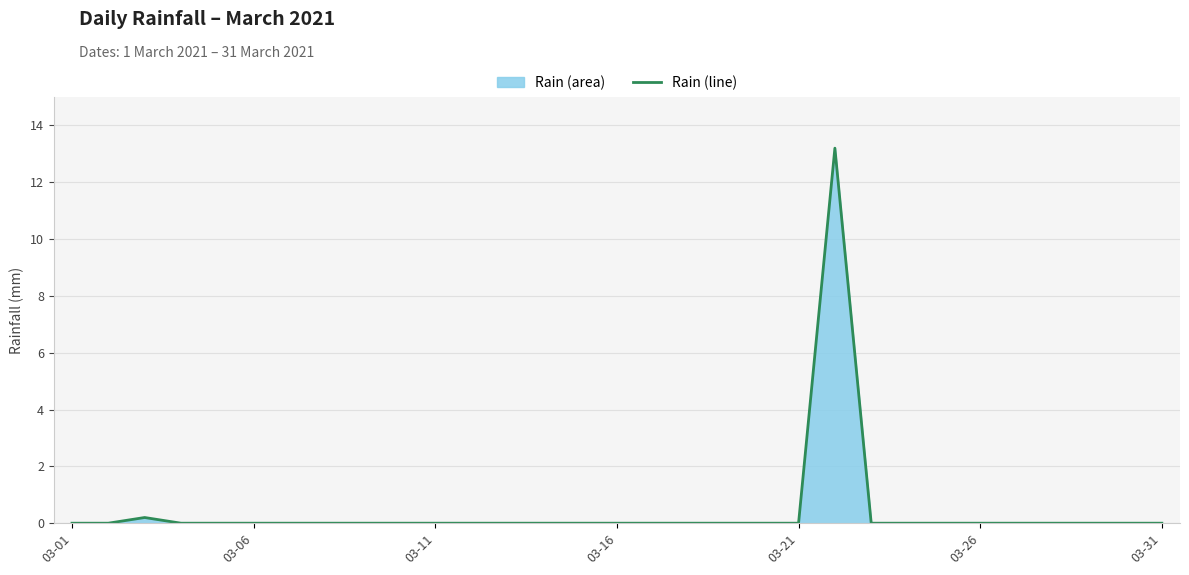

What is the maximum value shown in the chart?

13.2